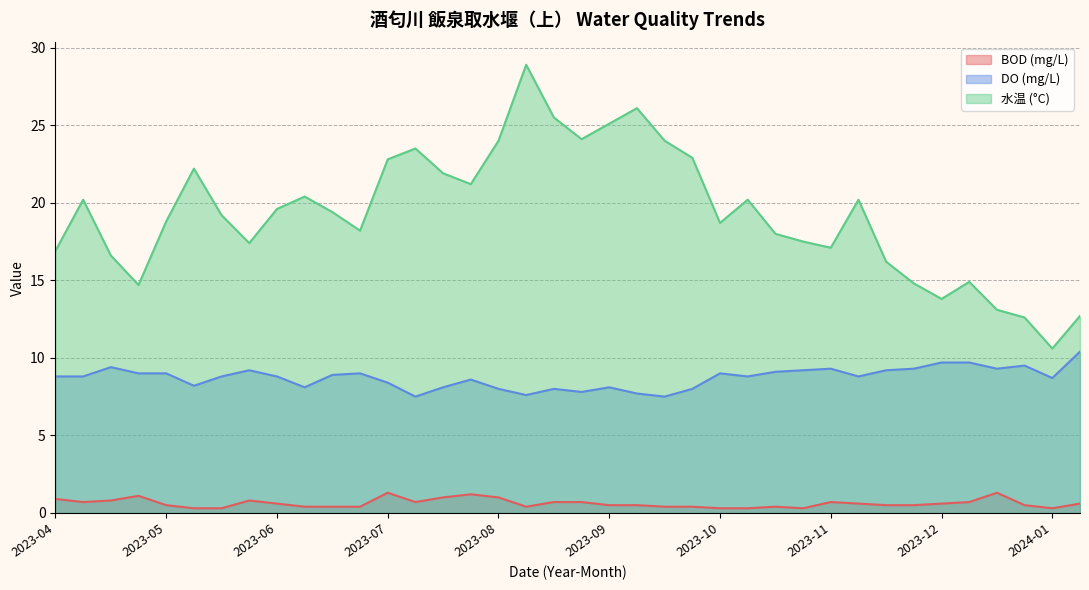

Rank the series by their maximum value, from highest to lowest.

水温 (°C), DO (mg/L), BOD (mg/L)